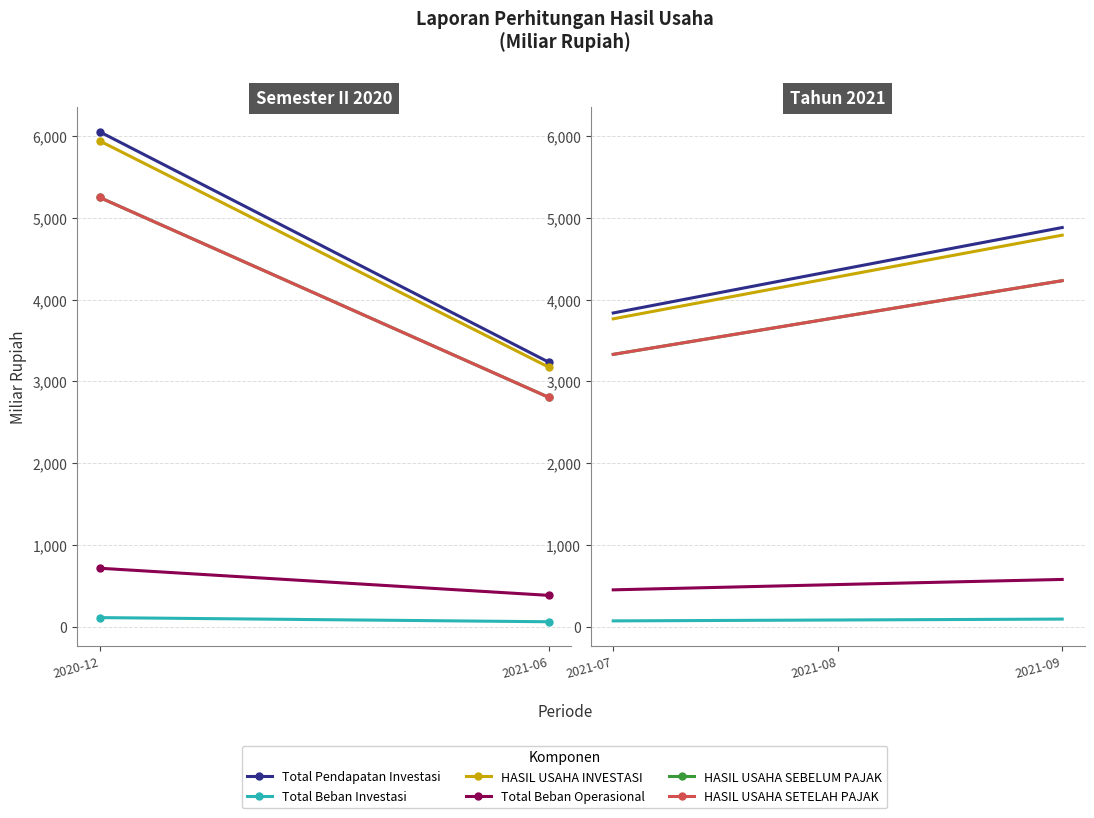

True or false: Total Beban Investasi and HASIL USAHA INVESTASI intersect in this chart.

False